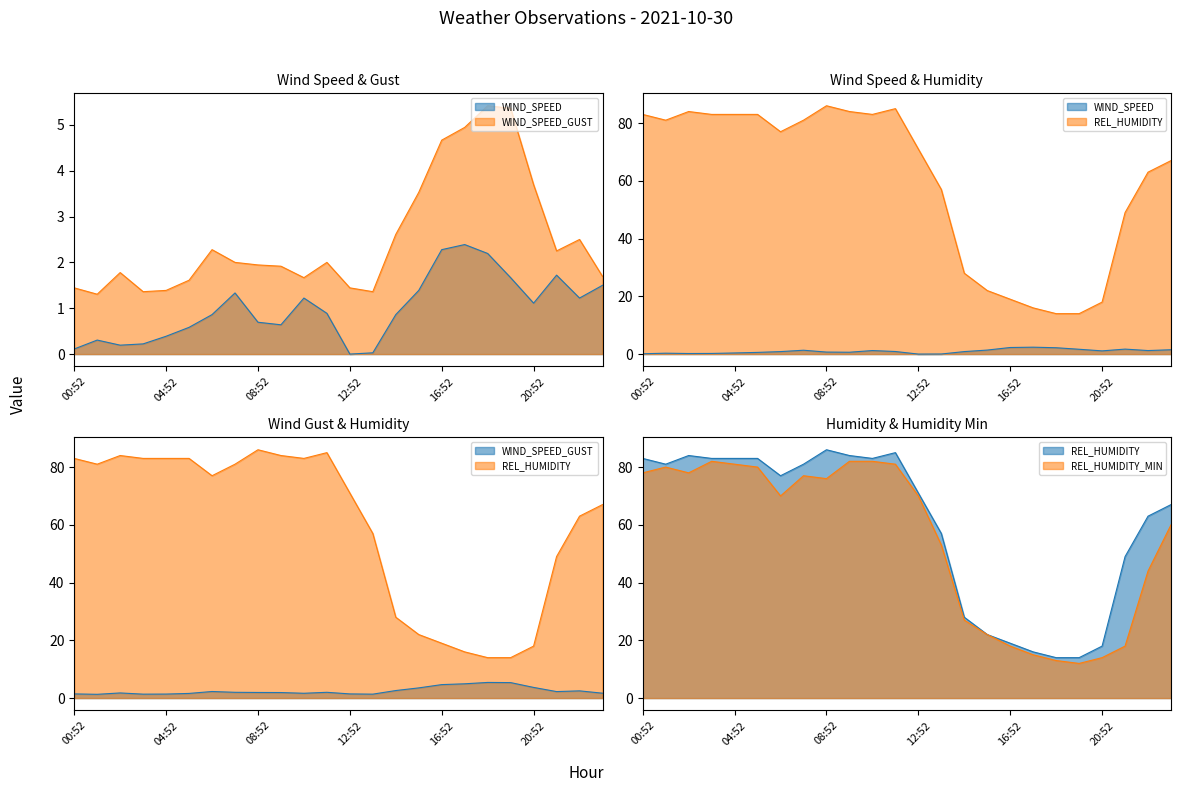

How many lines are shown in the chart?

4